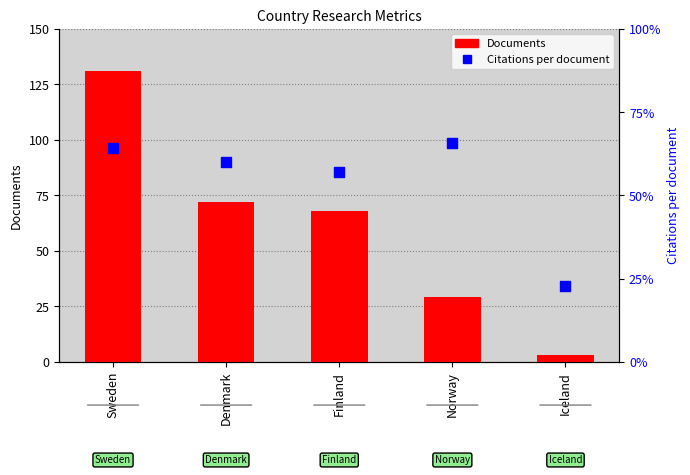

Which series contains the lowest Y value?

Documents